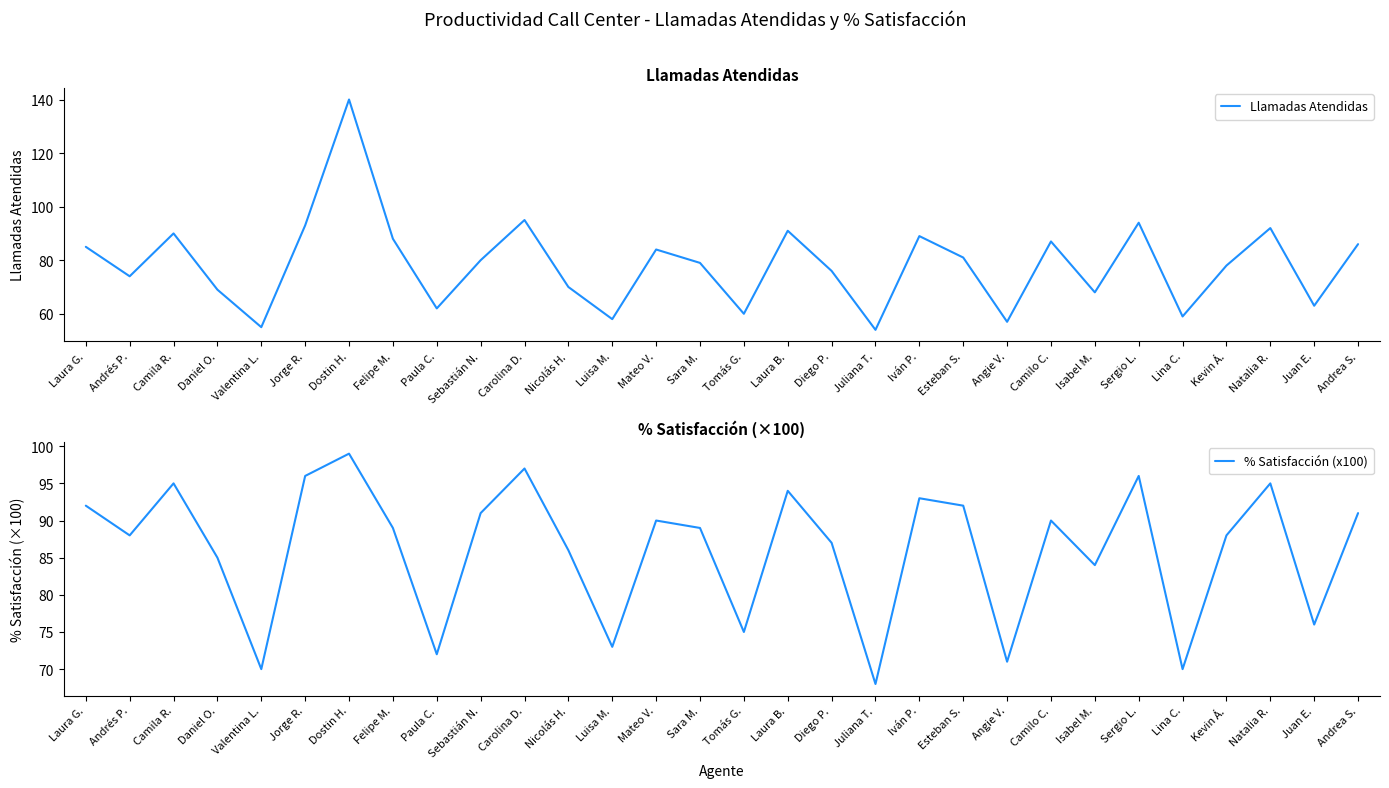

What is the minimum value for % Satisfacción (x100)?

68